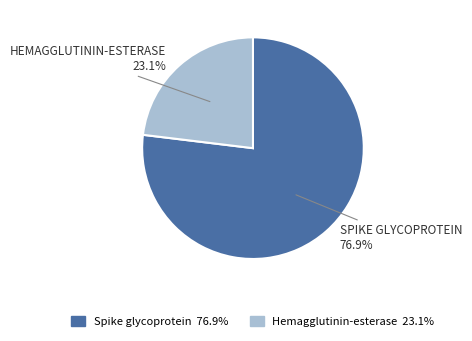

The Spike glycoprotein slice represents 77% of the pie. True or false?

True